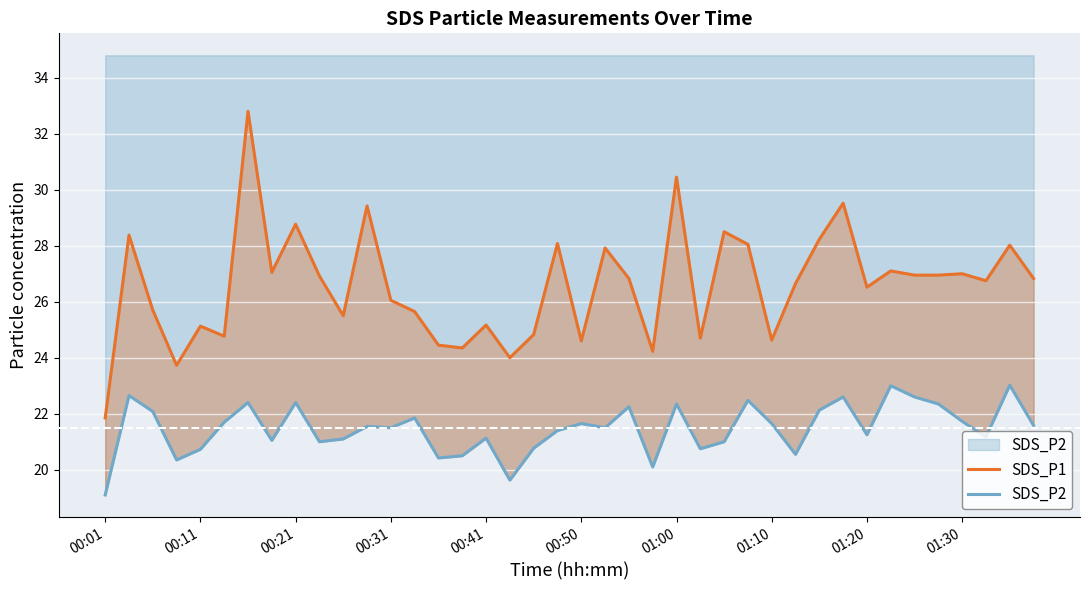

Rank the series at 10 from lowest to highest value.

SDS_P2, SDS_P1